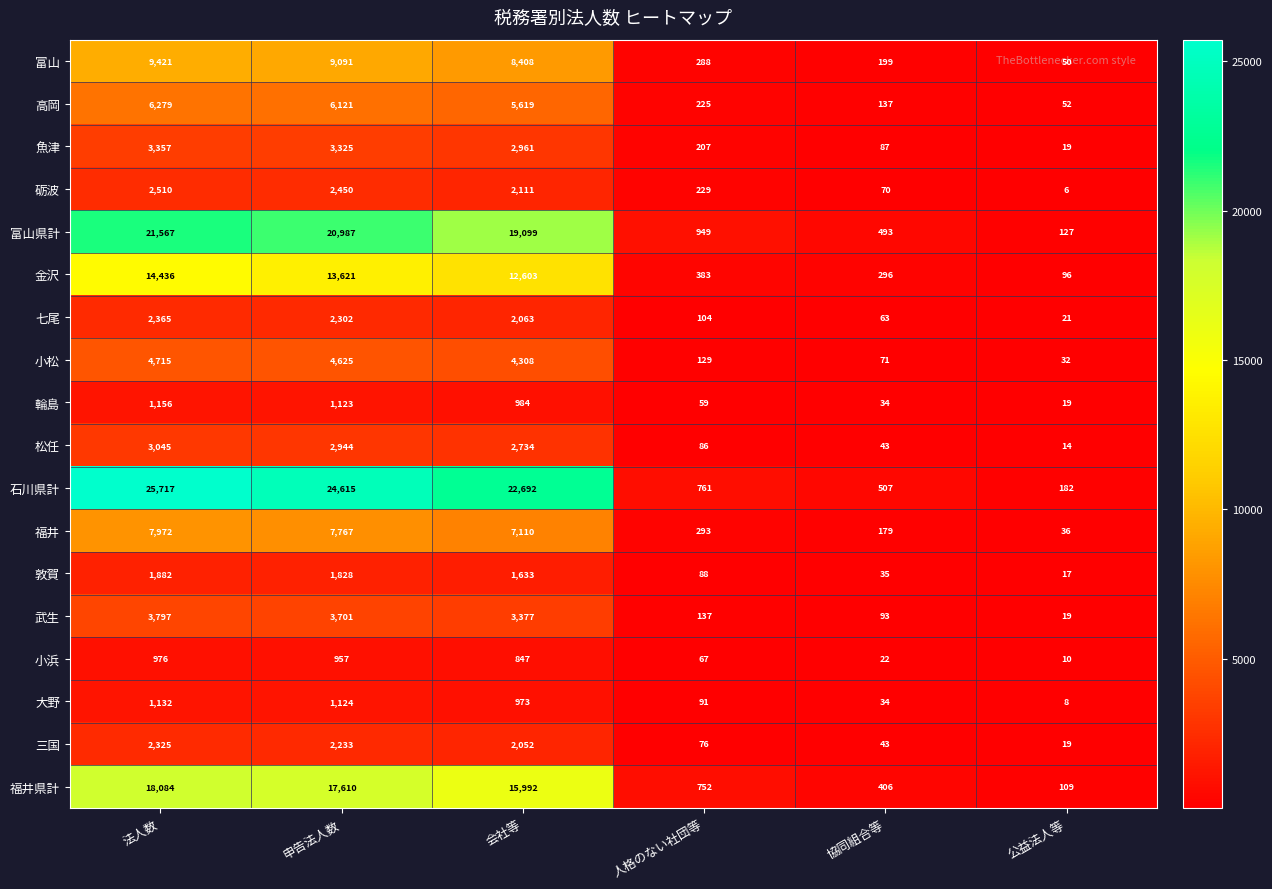

What is the difference between the maximum and minimum values in the 石川県計 series?

25535